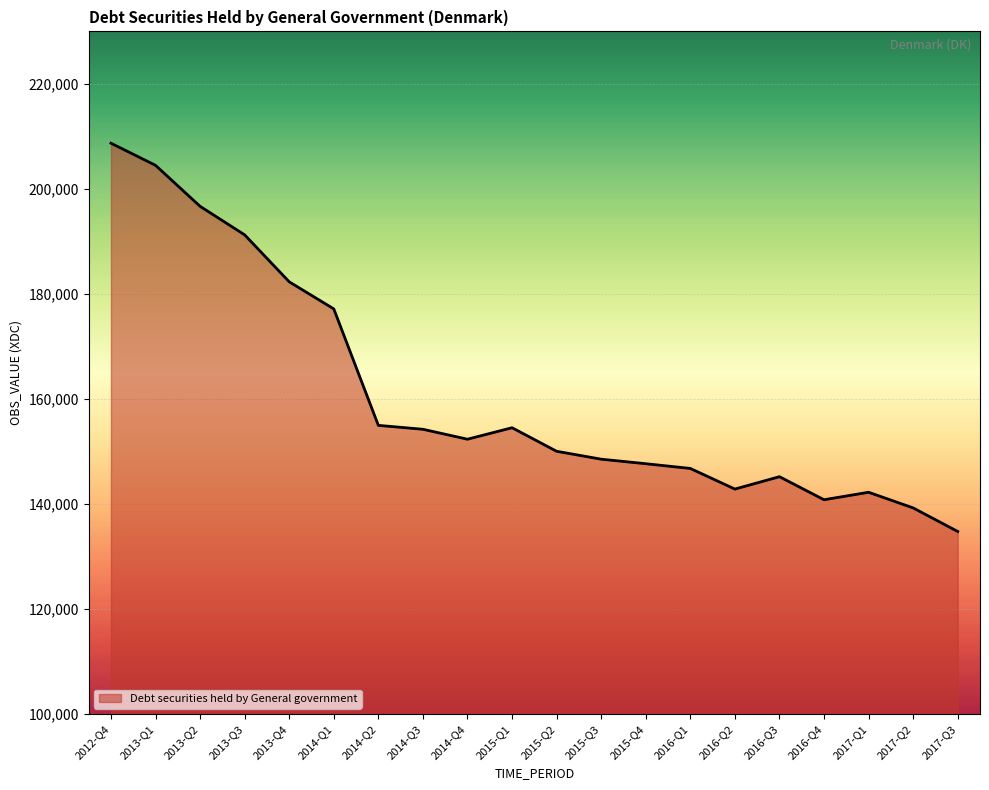

What is the difference between the values at 2016-Q3 and 2017-Q1?

2965